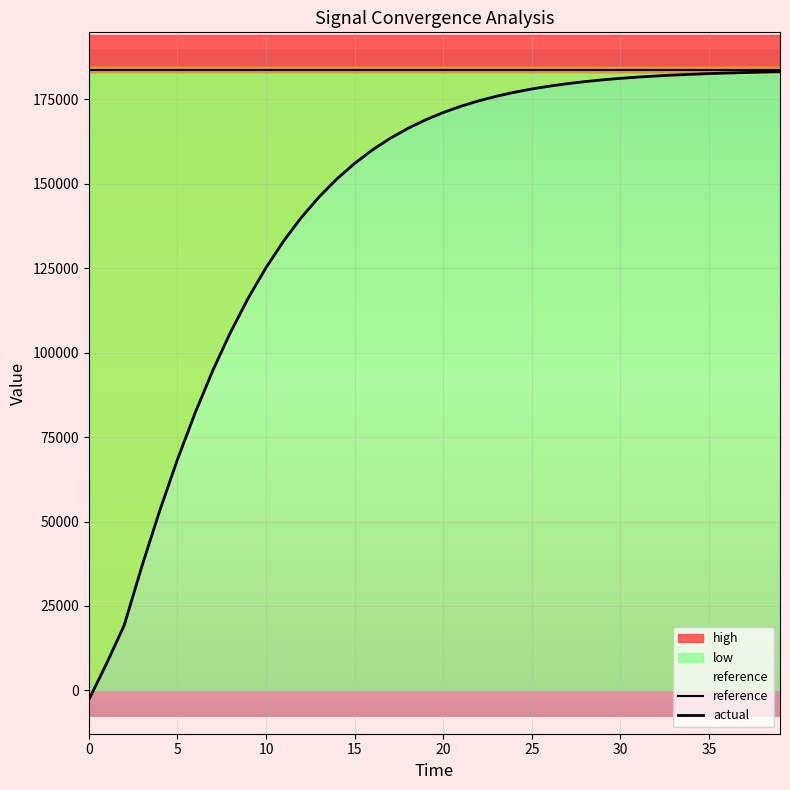

What is the difference between the second highest and minimum values in the actual series?

185771.7